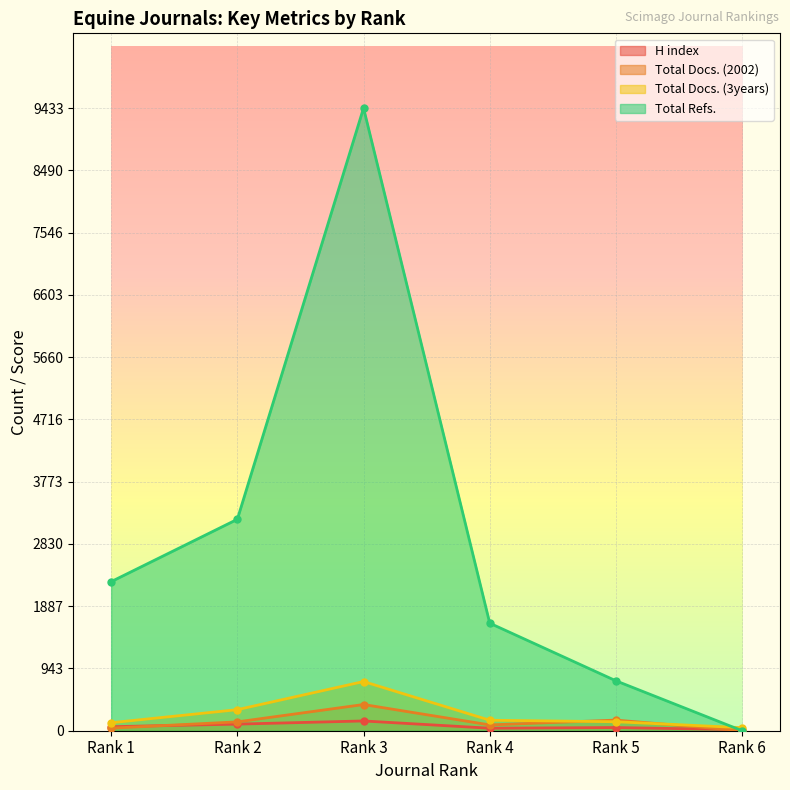

Is the value of Total Docs. (3years) at Rank 4 greater than the value of Total Refs. at Rank 5?

No